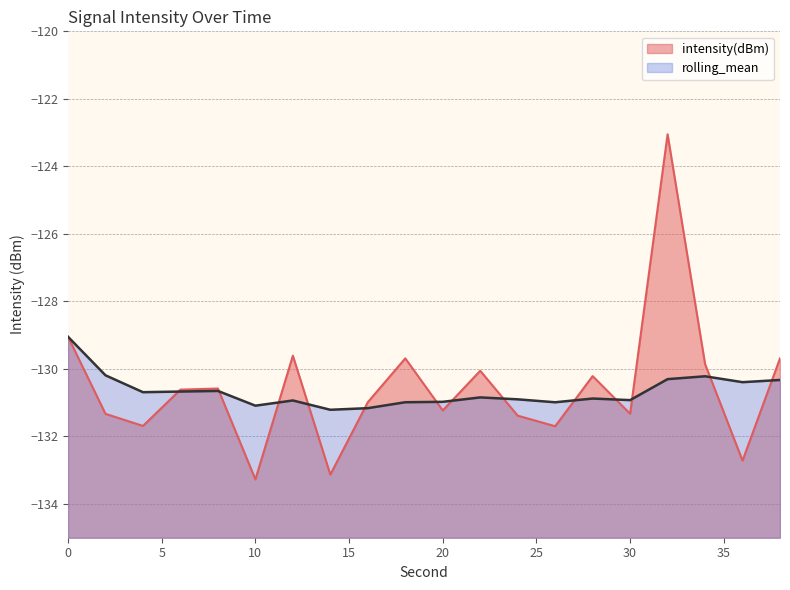

Which category has the highest value in the intensity(dBm) series?

32